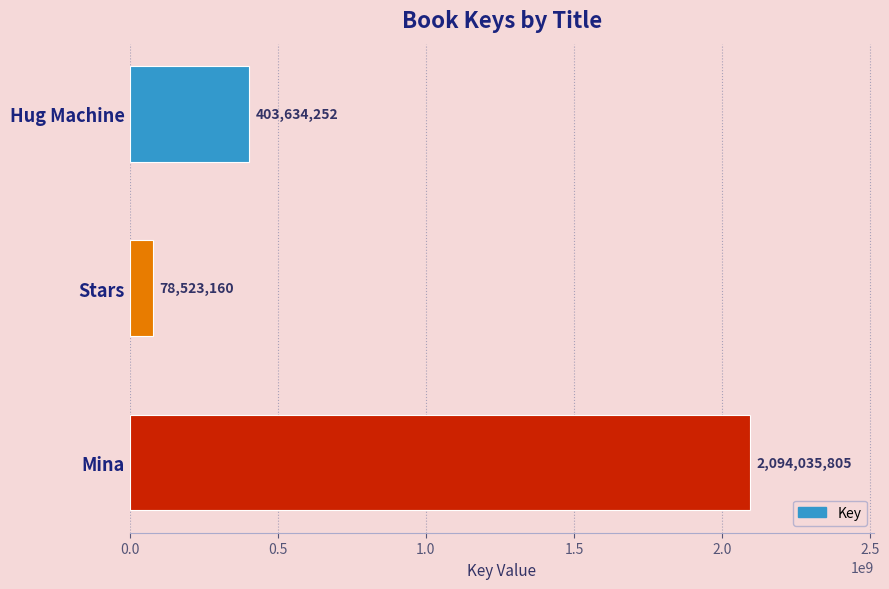

The value at Stars is 78523160. True or false?

True